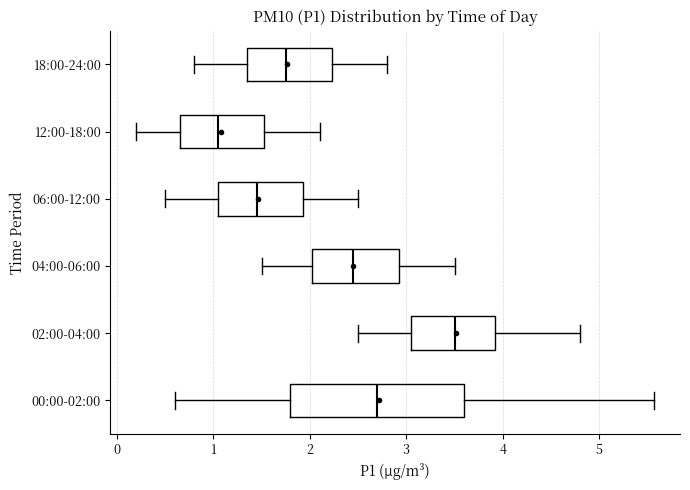

Reading bottom to top, transcribe this box plot: for each box, give where its median line is, the range the box spans, and where its two whiskers end, as read against the x-axis. The values are not printed on the chart, so give them approximately, as read against the axis.

00:00-02:00: median 2.7, box 1.8 to 3.6, whiskers 0.6 to 5.6
02:00-04:00: median 3.5, box 3.1 to 3.9, whiskers 2.5 to 4.8
04:00-06:00: median 2.5, box 2.0 to 2.9, whiskers 1.5 to 3.5
06:00-12:00: median 1.5, box 1.1 to 1.9, whiskers 0.5 to 2.5
12:00-18:00: median 1.1, box 0.7 to 1.5, whiskers 0.2 to 2.1
18:00-24:00: median 1.8, box 1.4 to 2.2, whiskers 0.8 to 2.8